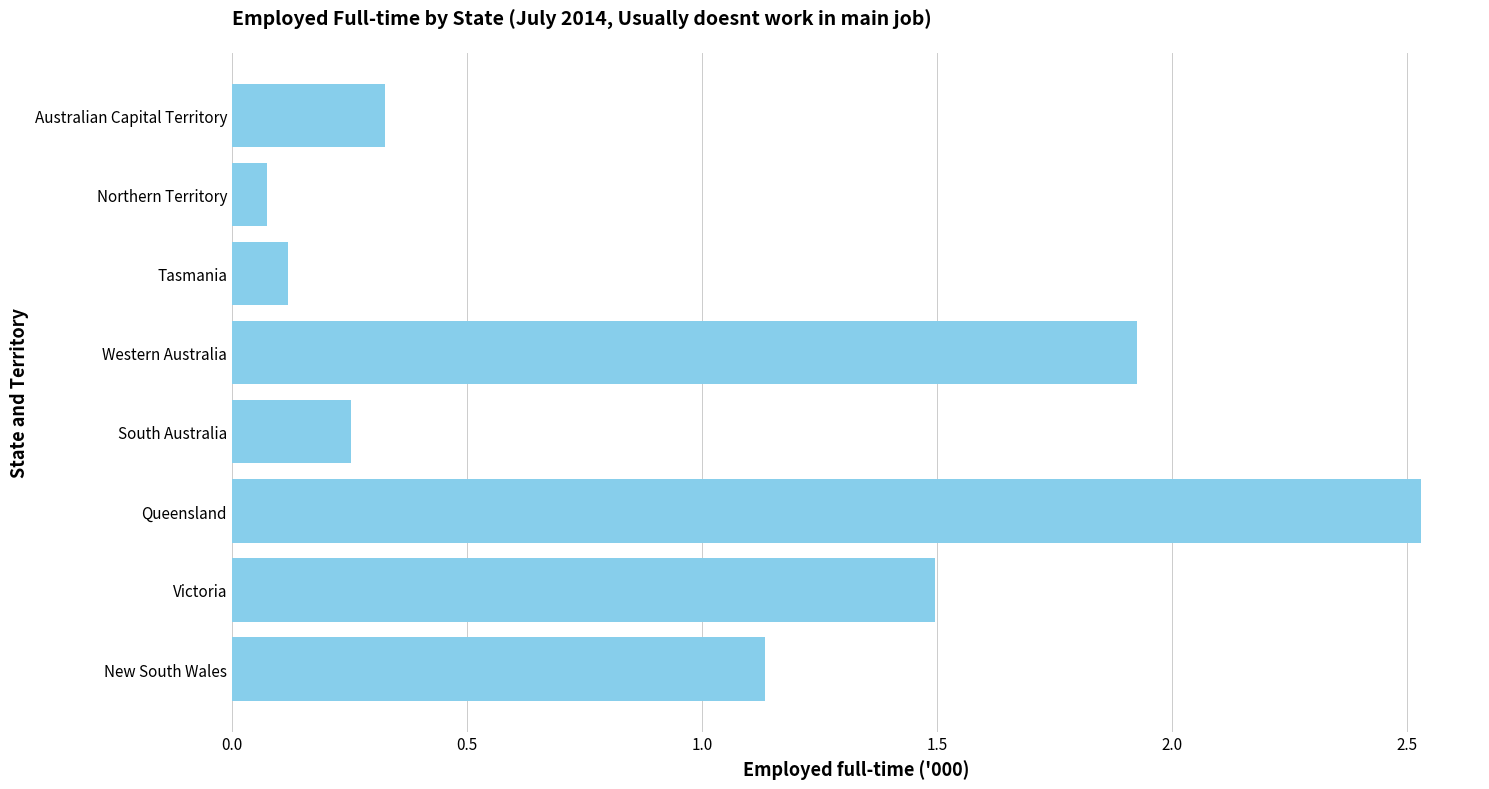

At which label is the value closest to 1?

New South Wales